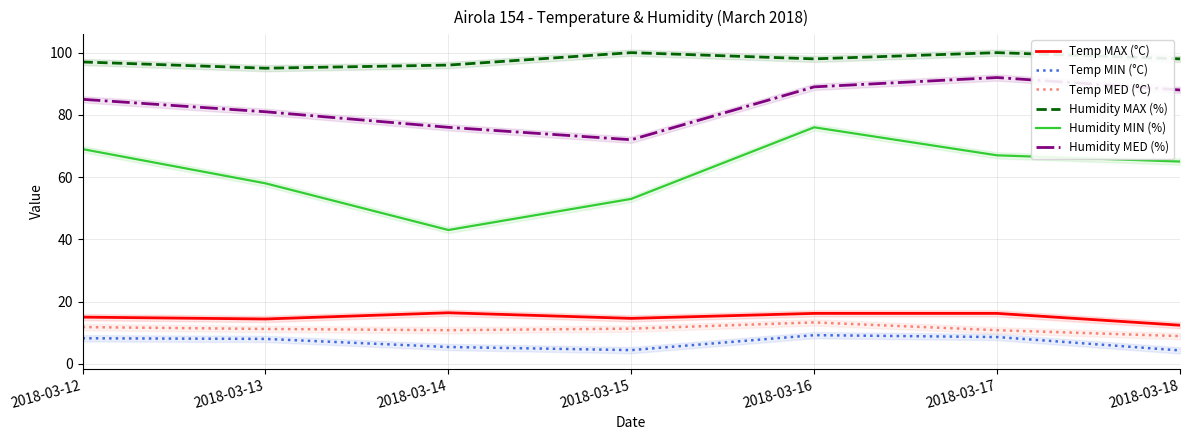

Which category has the highest value in the Temp MED (°C) series?

2018-03-16